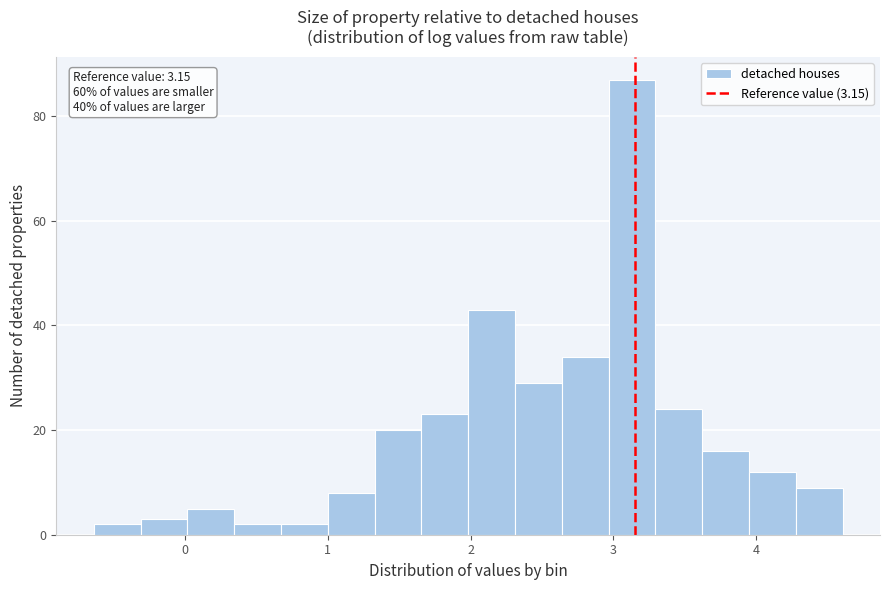

Read against the x-axis, roughly where is the centre of the tallest bar?

3.1